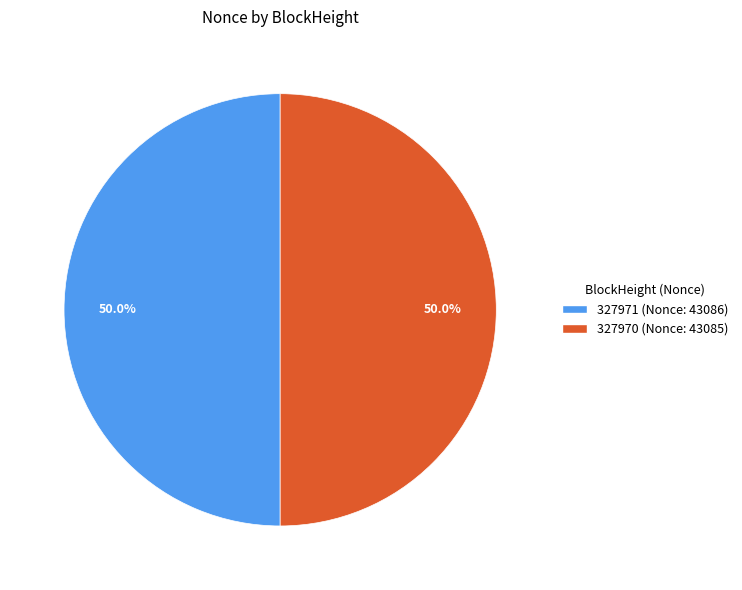

What portion of the pie excludes 327970?

50.0%